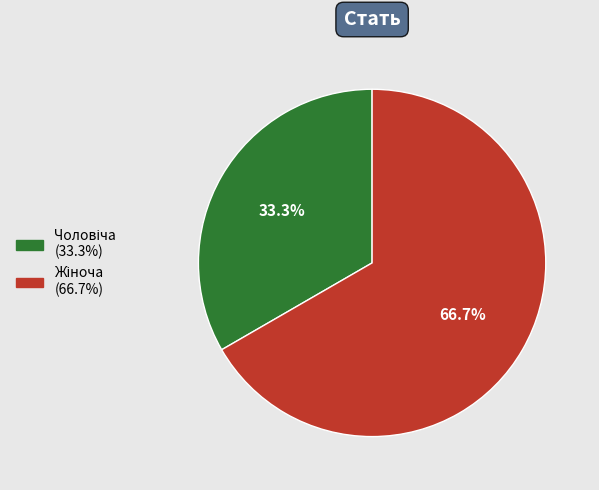

Is there any slice that represents more than half of the pie?

Yes